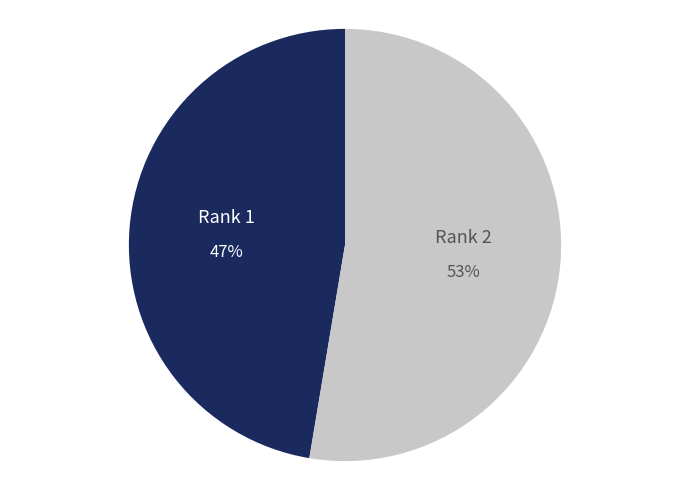

What is the smallest slice in the pie chart?

Rank 1